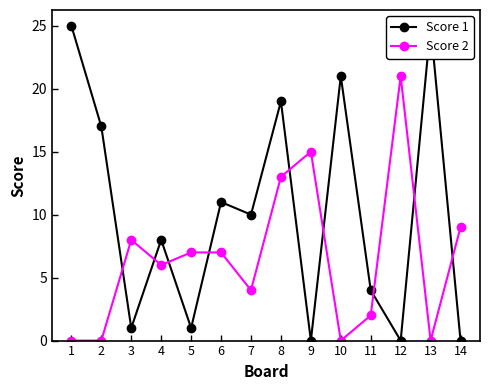

At which category is the sum across all series the highest?

8